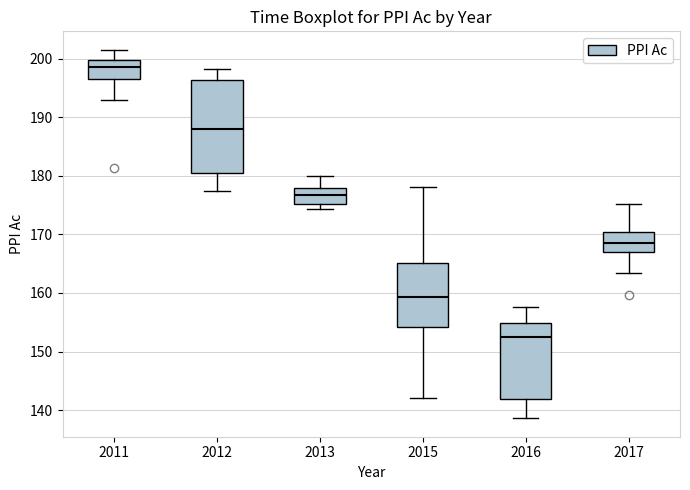

Reading left to right, transcribe this box plot: for each box, give where its median line is, the range the box spans, and where its two whiskers end, as read against the y-axis. The values are not printed on the chart, so give them approximately, as read against the axis.

2011: median 199, box 196 to 200, whiskers 193 to 202
2012: median 188, box 180 to 196, whiskers 177 to 198
2013: median 177, box 175 to 178, whiskers 174 to 180
2015: median 159, box 154 to 165, whiskers 142 to 178
2016: median 153, box 142 to 155, whiskers 139 to 158
2017: median 168, box 167 to 170, whiskers 163 to 175